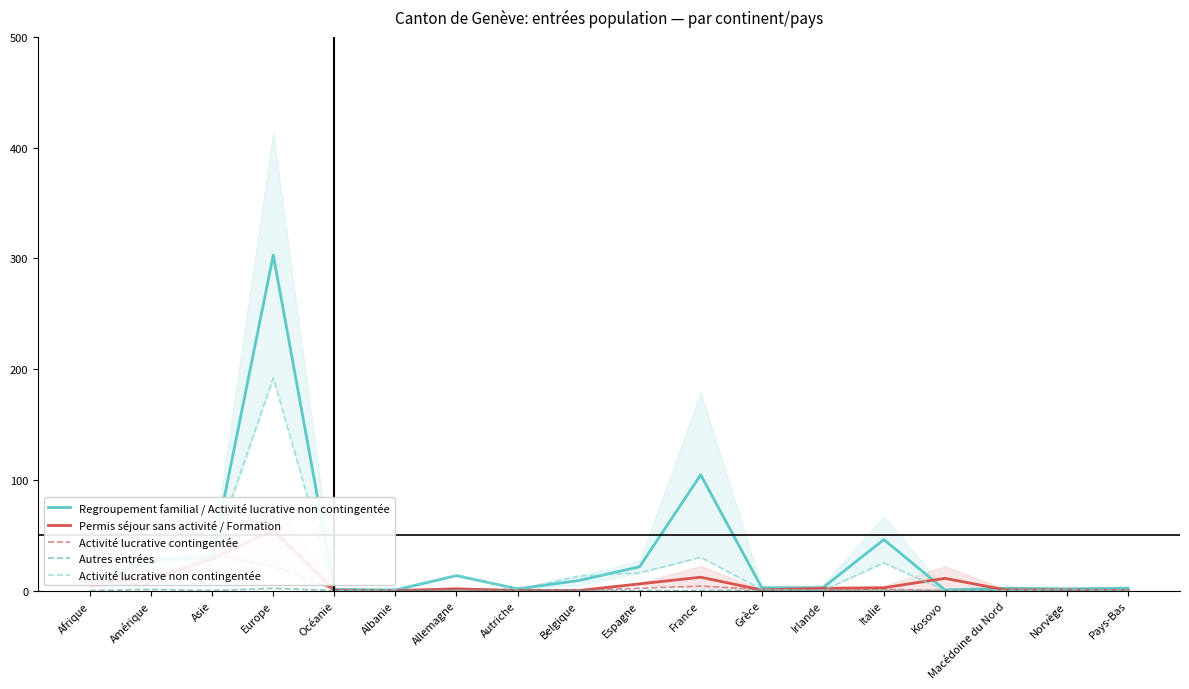

At which category is the sum across all series the highest?

Europe